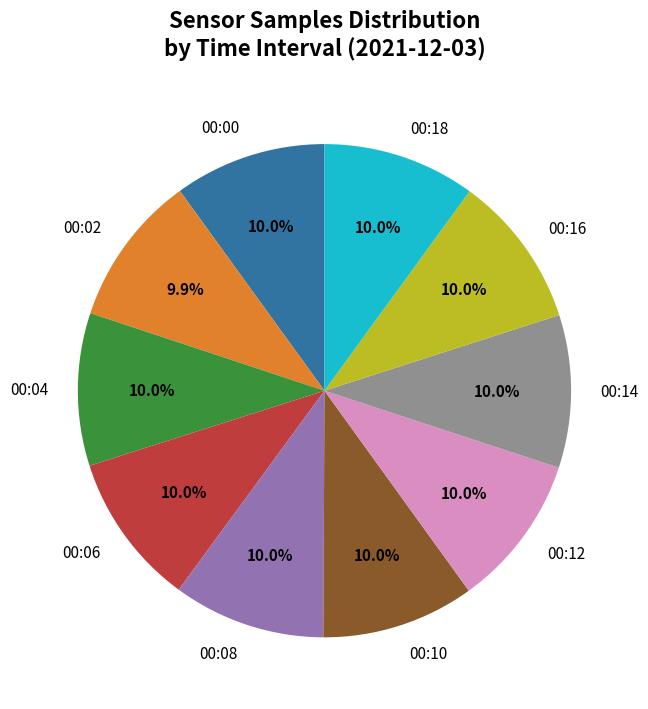

What is the total percentage of 00:10 and 00:12?

20.0%